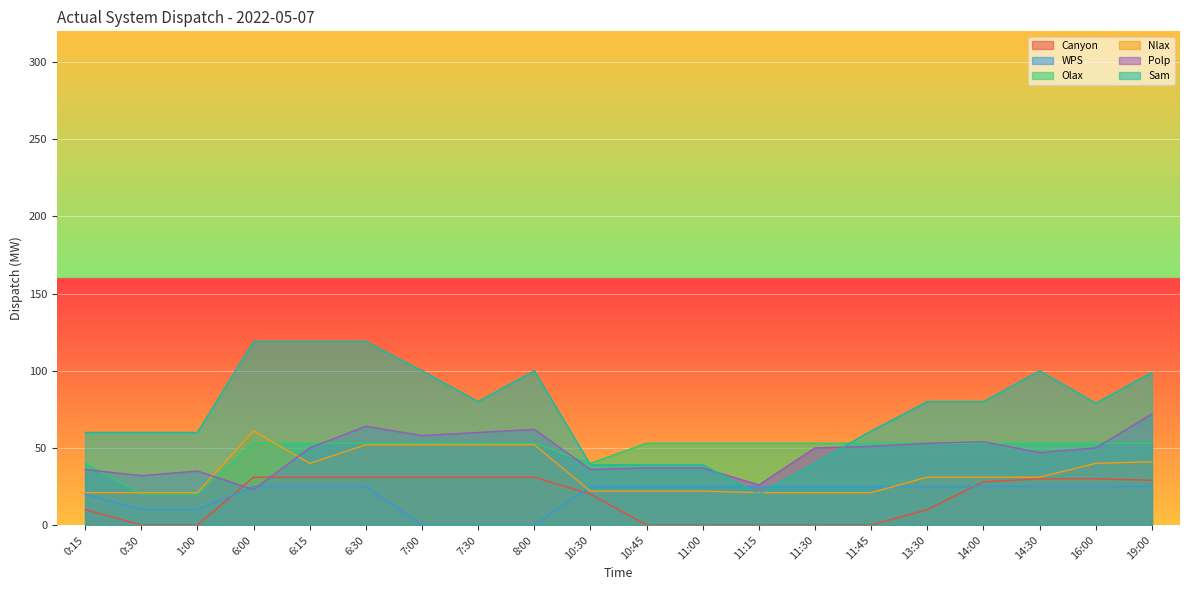

At which category does Nlax reach its first local peak?

6:00